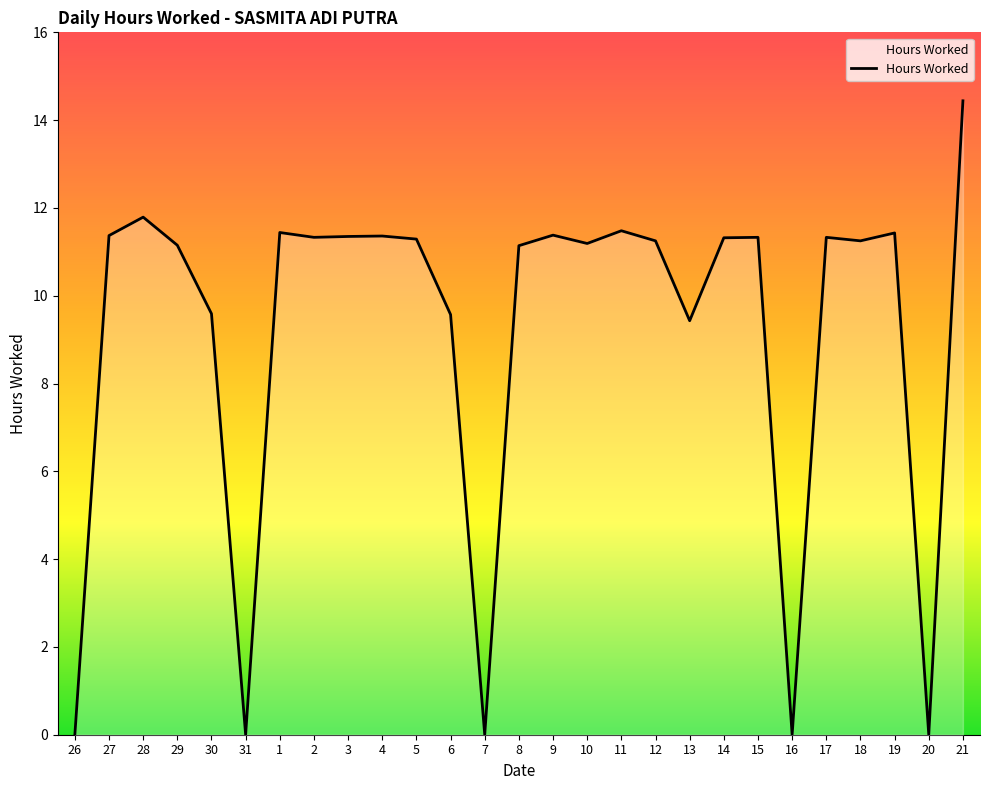

What position from the left is 20?

26